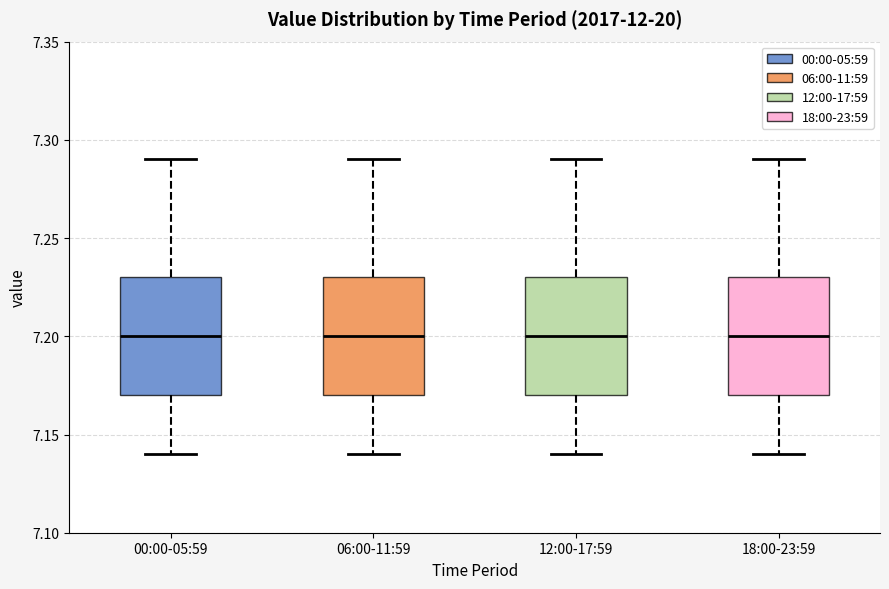

Reading left to right, transcribe this box plot: for each box, give where its median line is, the range the box spans, and where its two whiskers end, as read against the y-axis. The values are not printed on the chart, so give them approximately, as read against the axis.

00:00-05:59: median 7.20, box 7.17 to 7.23, whiskers 7.14 to 7.29
06:00-11:59: median 7.20, box 7.17 to 7.23, whiskers 7.14 to 7.29
12:00-17:59: median 7.20, box 7.17 to 7.23, whiskers 7.14 to 7.29
18:00-23:59: median 7.20, box 7.17 to 7.23, whiskers 7.14 to 7.29